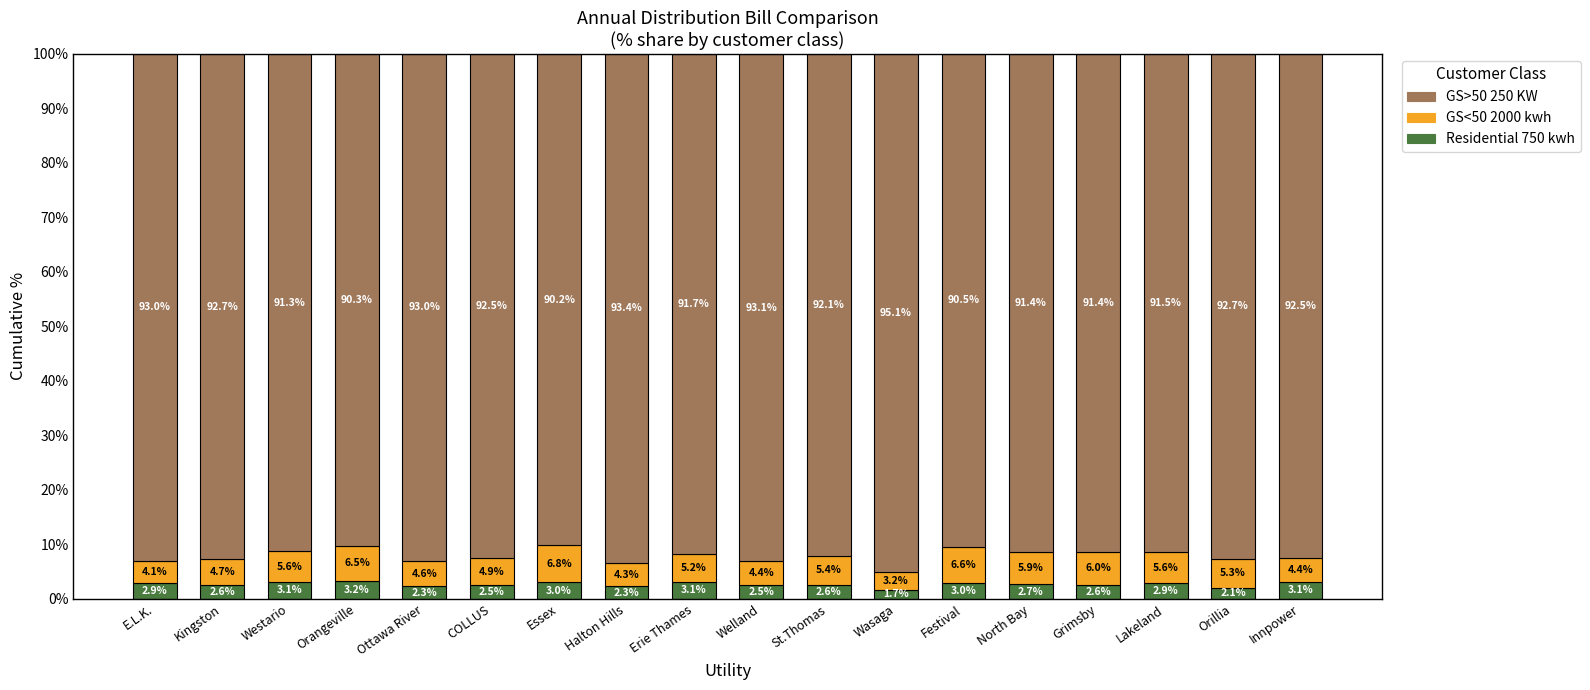

At which label does Residential 750 kwh reach its peak?

Orangeville